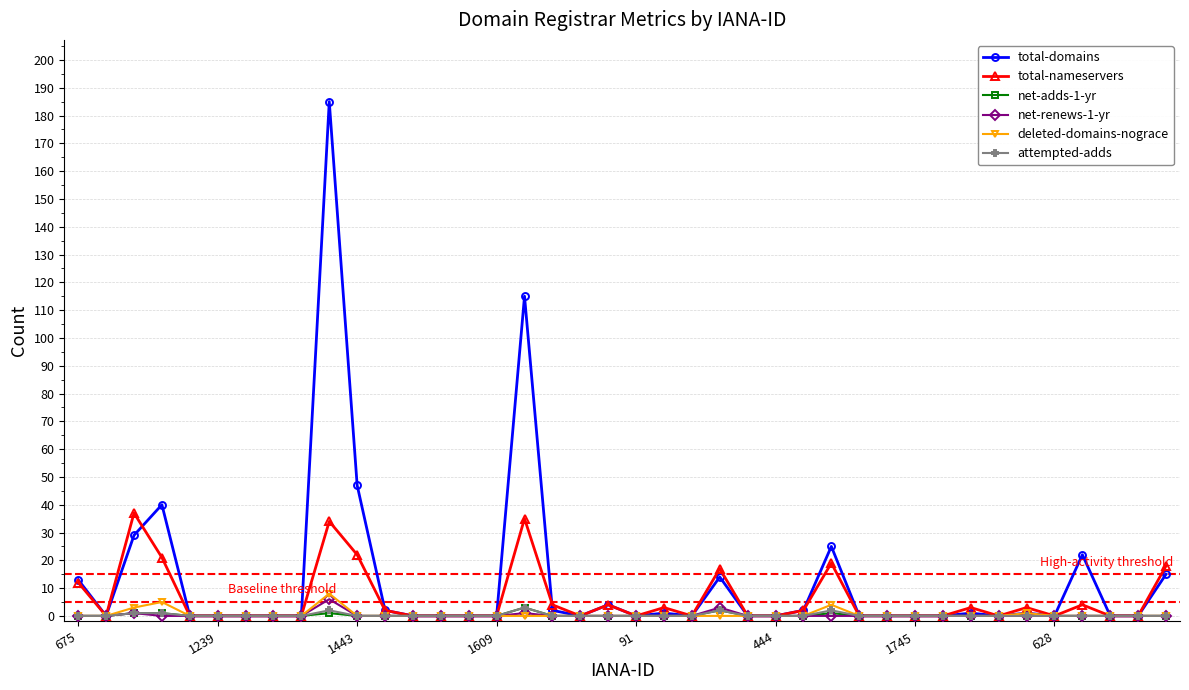

What is the difference between the maximum and minimum values in the total-nameservers series?

37